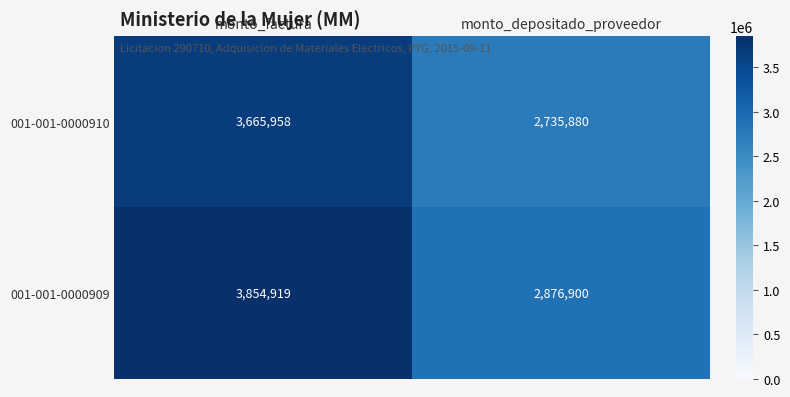

What value does the 001-001-0000909 series have at monto_depositado_proveedor, to the nearest 100?

2876900